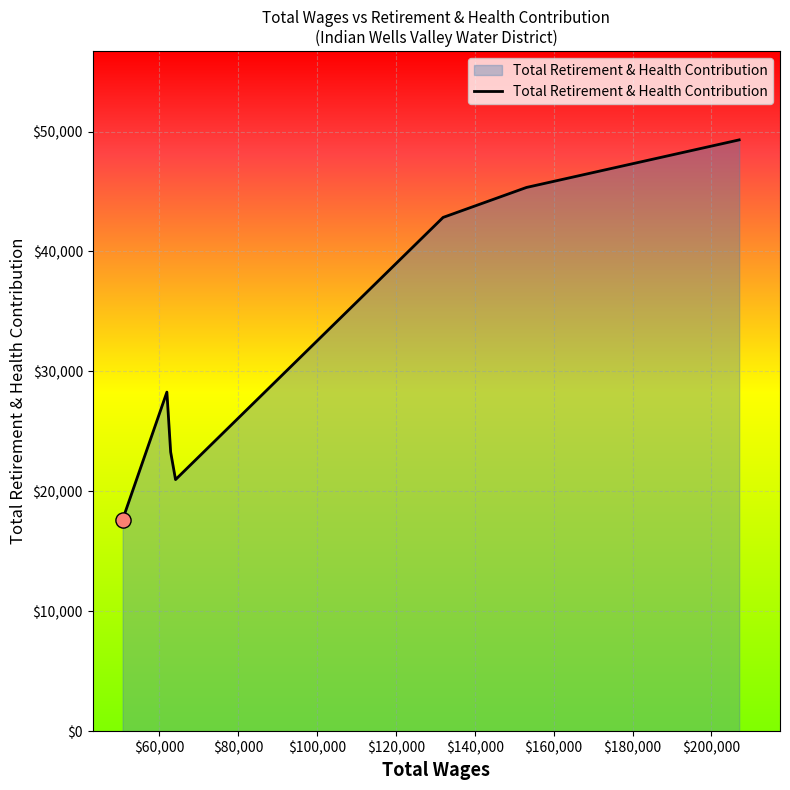

What is the maximum value shown in the chart?

49307